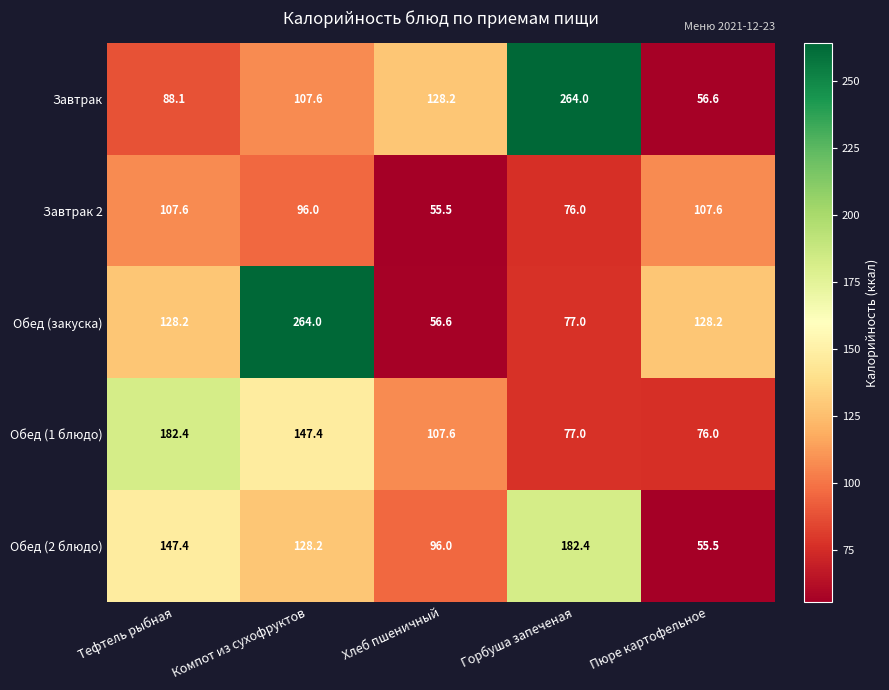

What is the difference between the Обед (закуска) values at Тефтель рыбная and Горбуша запеченая?

51.2